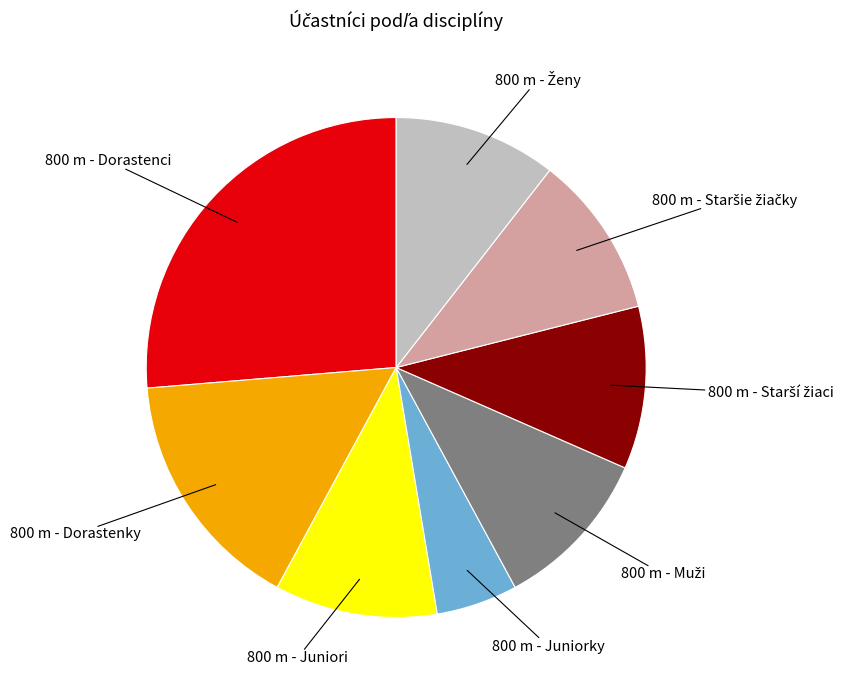

Is the sum of 800 m - Dorastenci and 800 m - Juniorky greater than half?

No